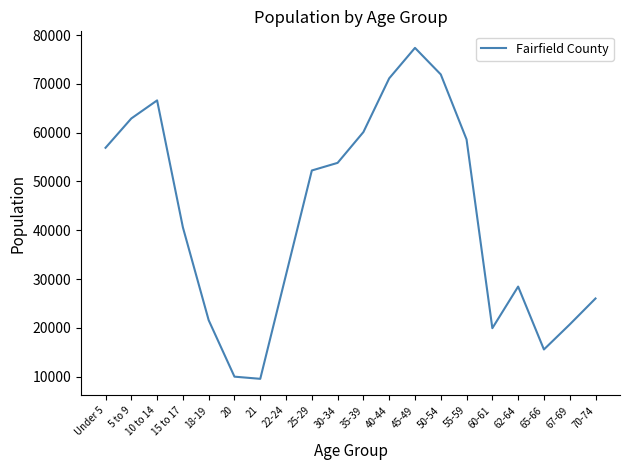

What is the sum of the values at 40-44 and Under 5?

128024